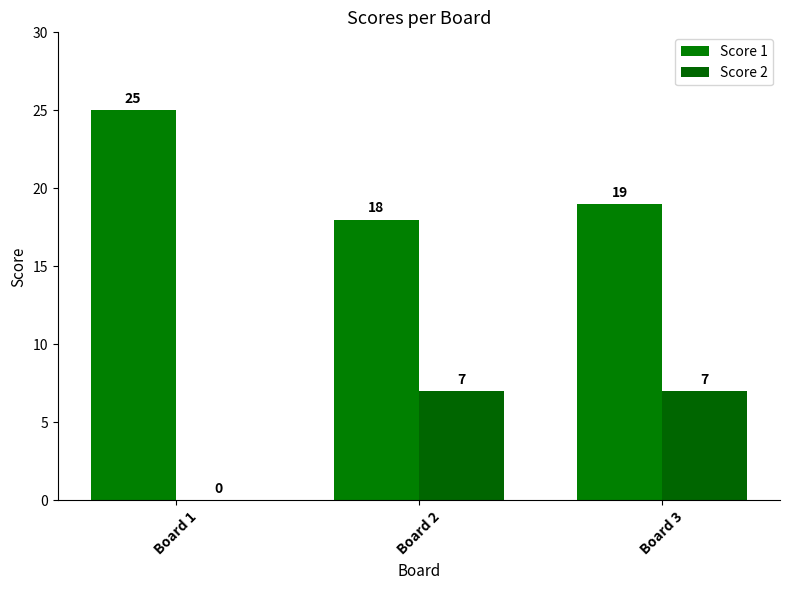

At which label is Score 2 closest to 3?

Board 1